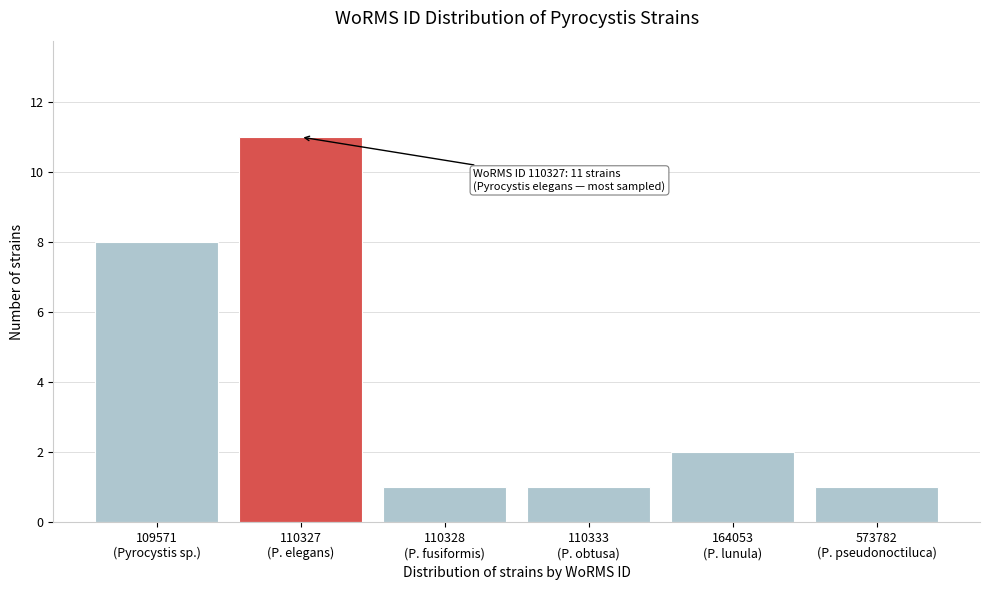

Reading left to right, what are all the values shown in this chart?

8	11	1	1	2	1